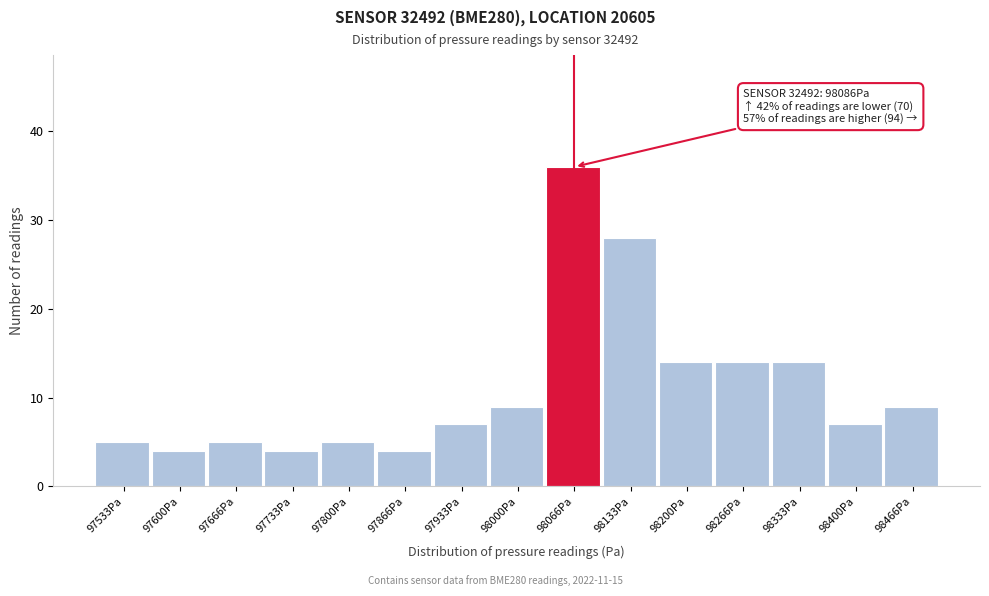

Which range on the x-axis has the tallest bar?

98030 to 98100